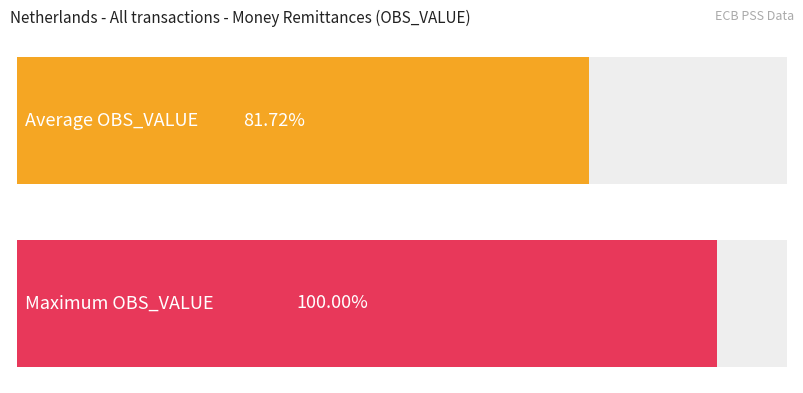

Does the chart contain any negative values?

No